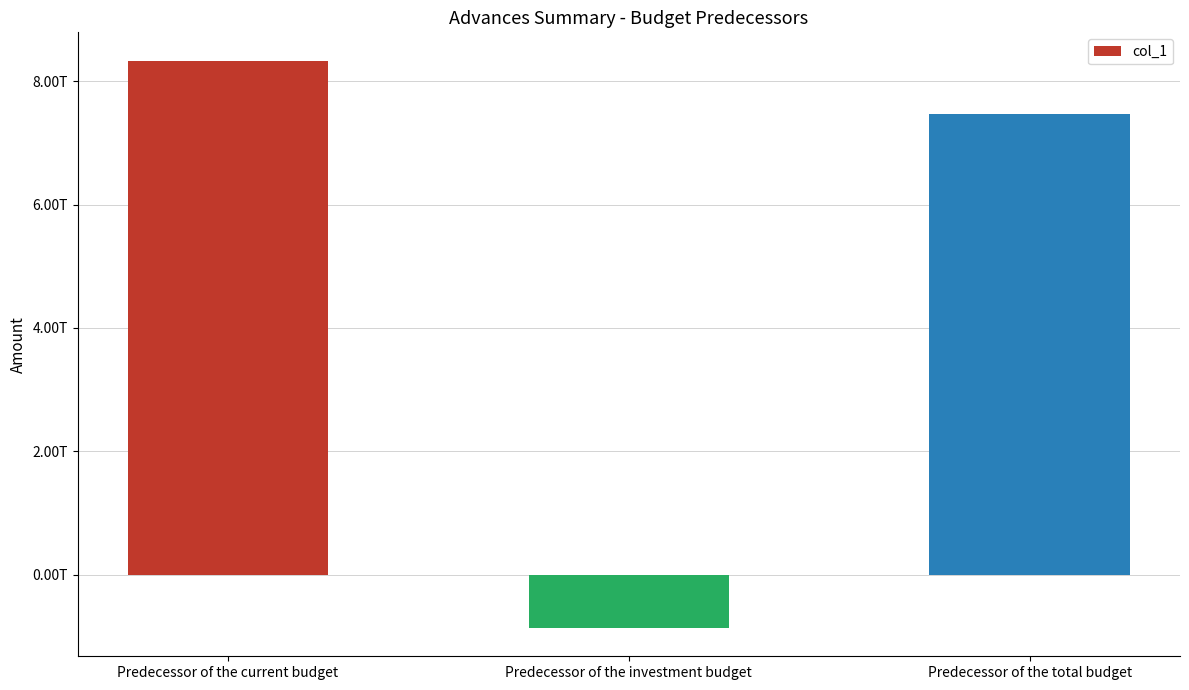

Does the chart contain any negative values?

Yes